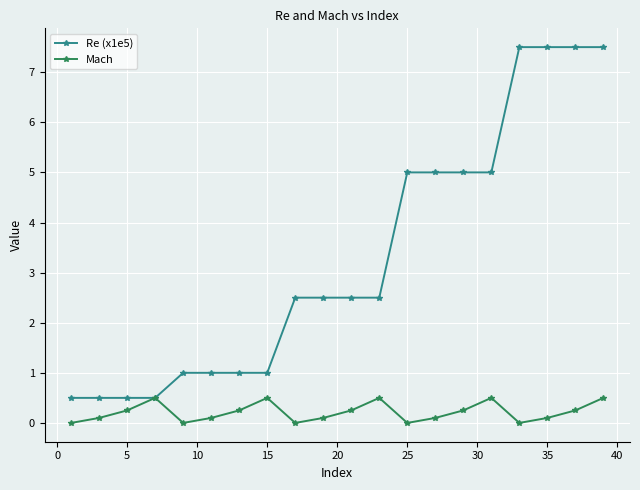

What are all the series names shown in the legend?

Re (x1e5), Mach